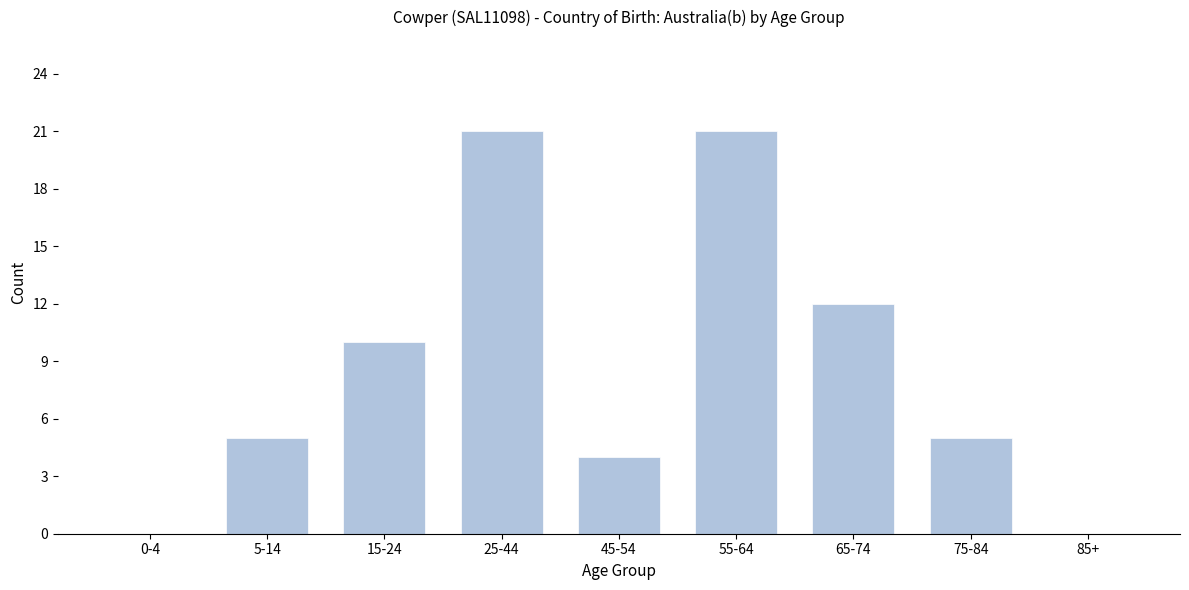

Reading left to right, transcribe all the data shown in this chart.

0-4=0	5-14=5	15-24=10	25-44=21	45-54=4	55-64=21	65-74=12	75-84=5	85+=0